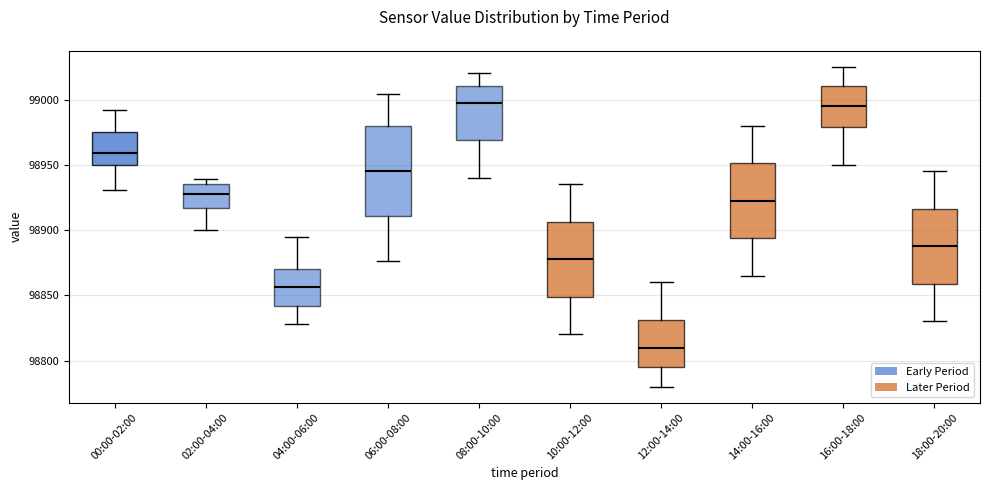

Which box is the tallest, from its lower edge to its upper edge?

06:00-08:00